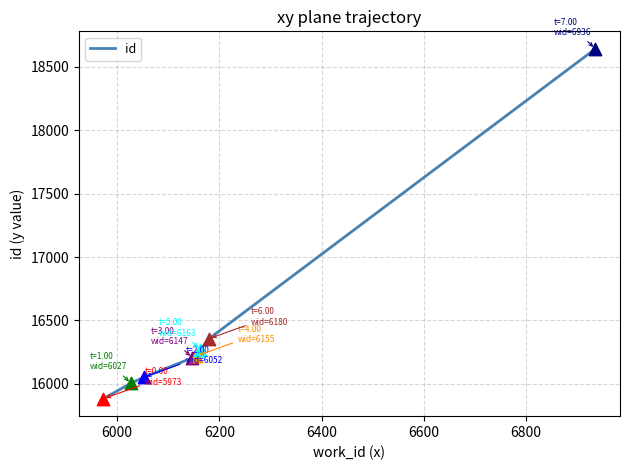

What is the minimum value shown in the chart?

15882